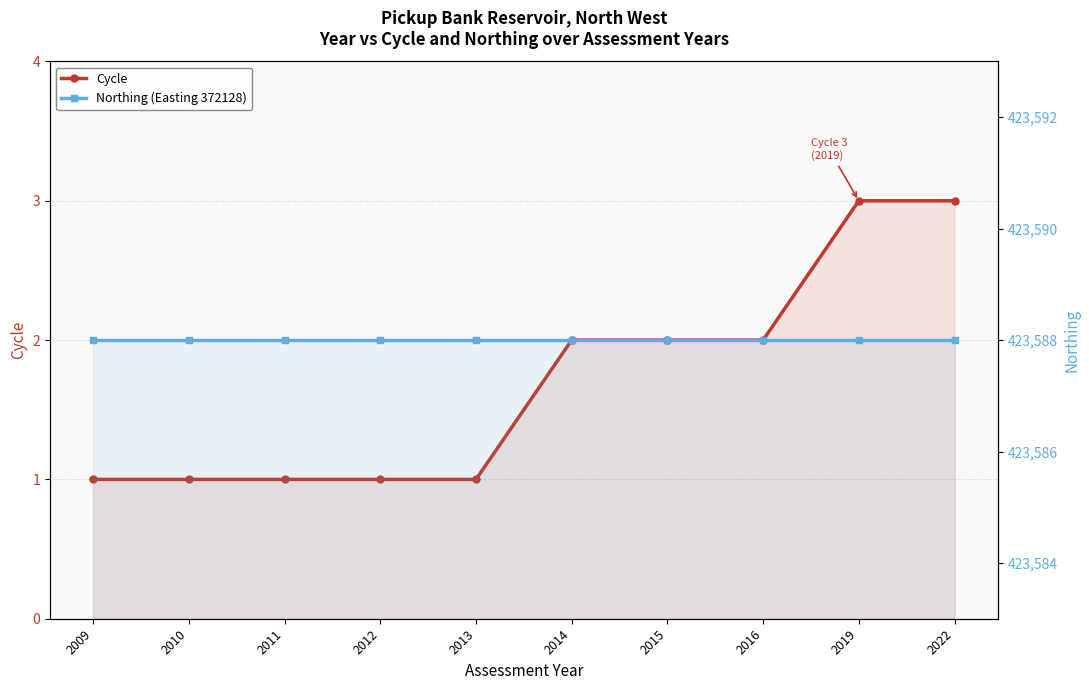

What is the highest value of the Cycle series?

3